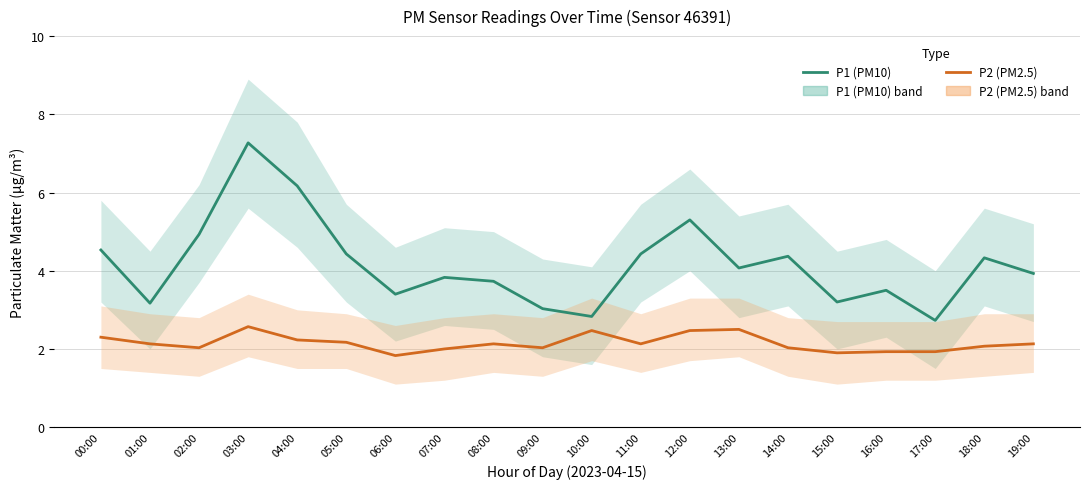

How many categories are shown in the chart?

20